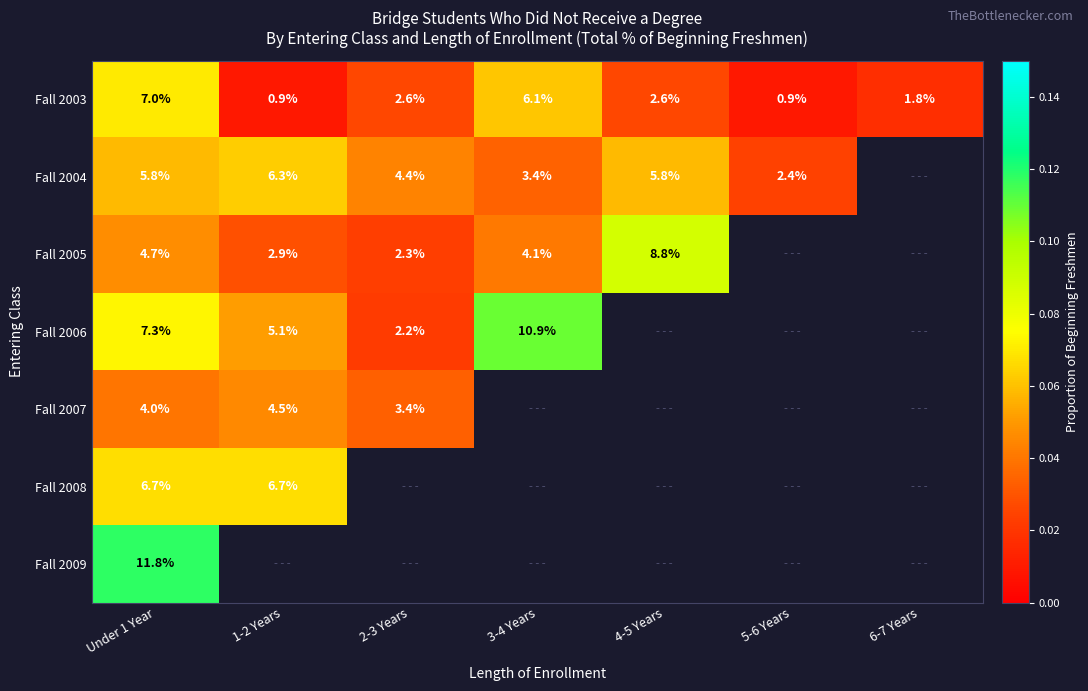

Which label corresponds to the smallest value in the chart?

1-2 Years